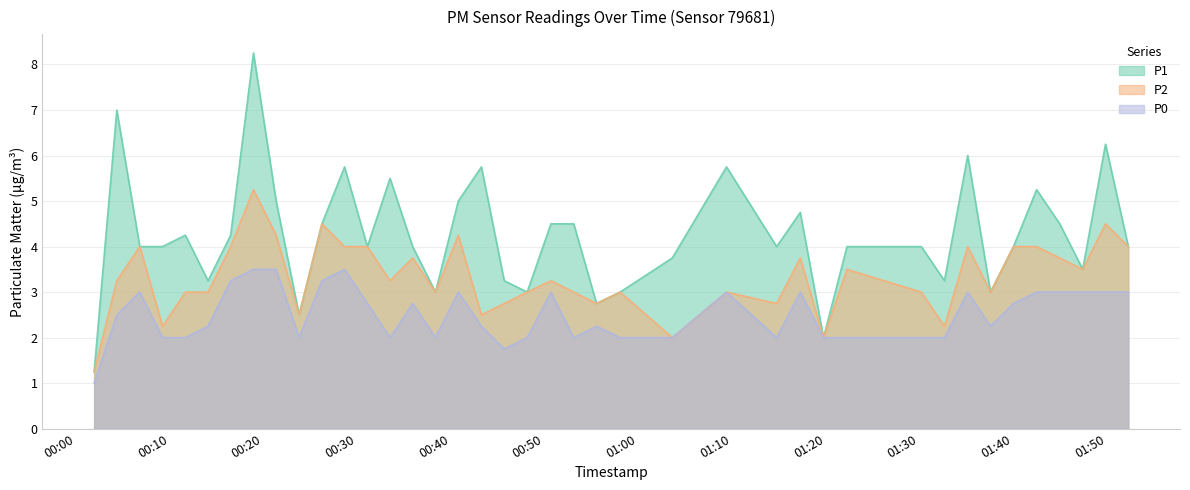

True or false: P0 has more than 0 points higher than both neighbors.

True